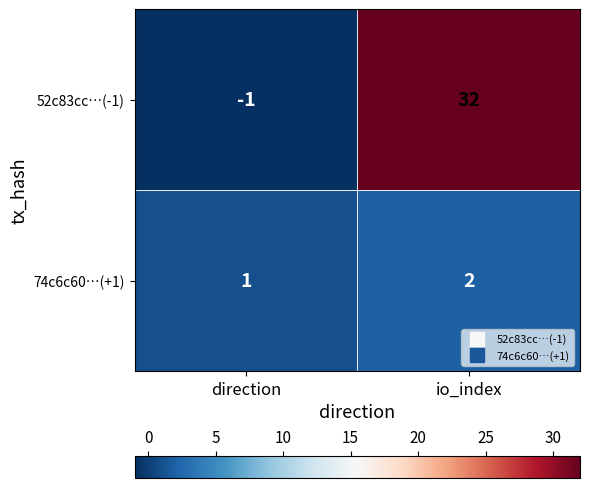

What is the average value of the 52c83cc…(-1) series?

16